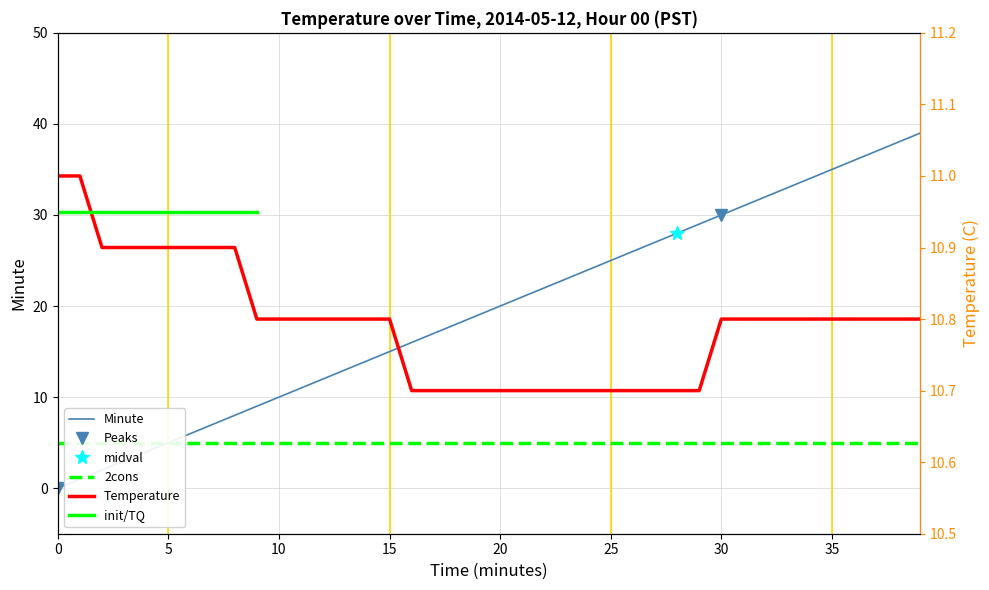

True or false: Minute has a value of 20 at 20.

True